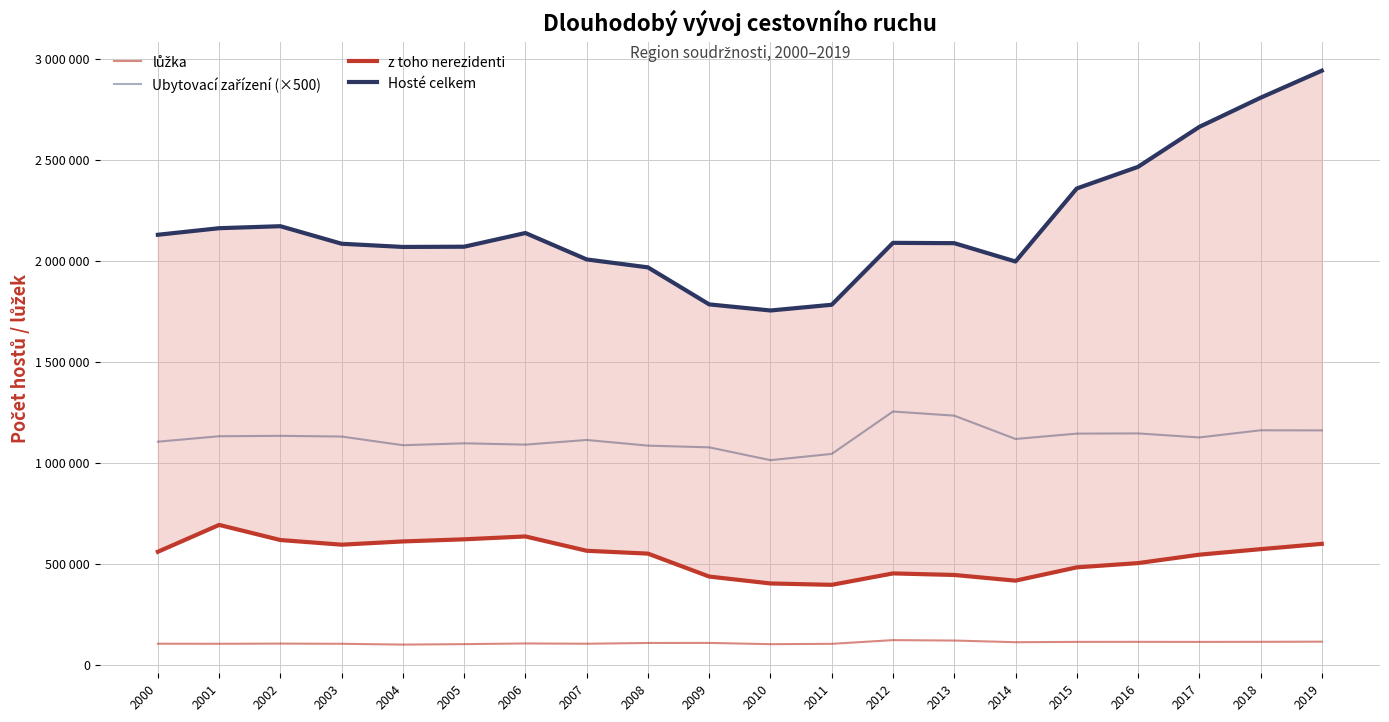

Is it true that Hosté celkem equals 2905240 at 2002?

False